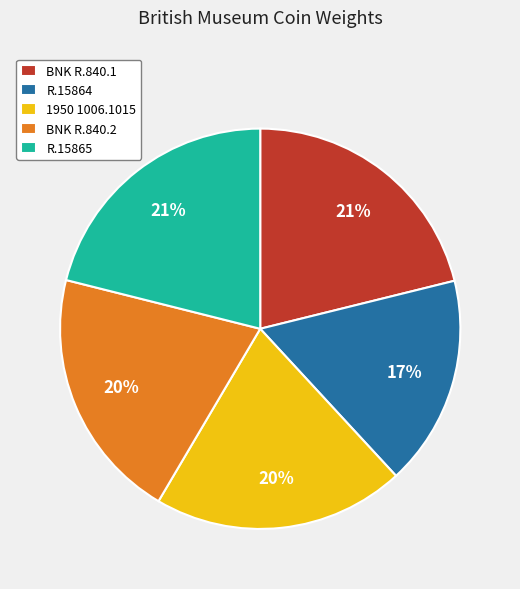

Is it true that R.15865 is 31% of the pie?

False